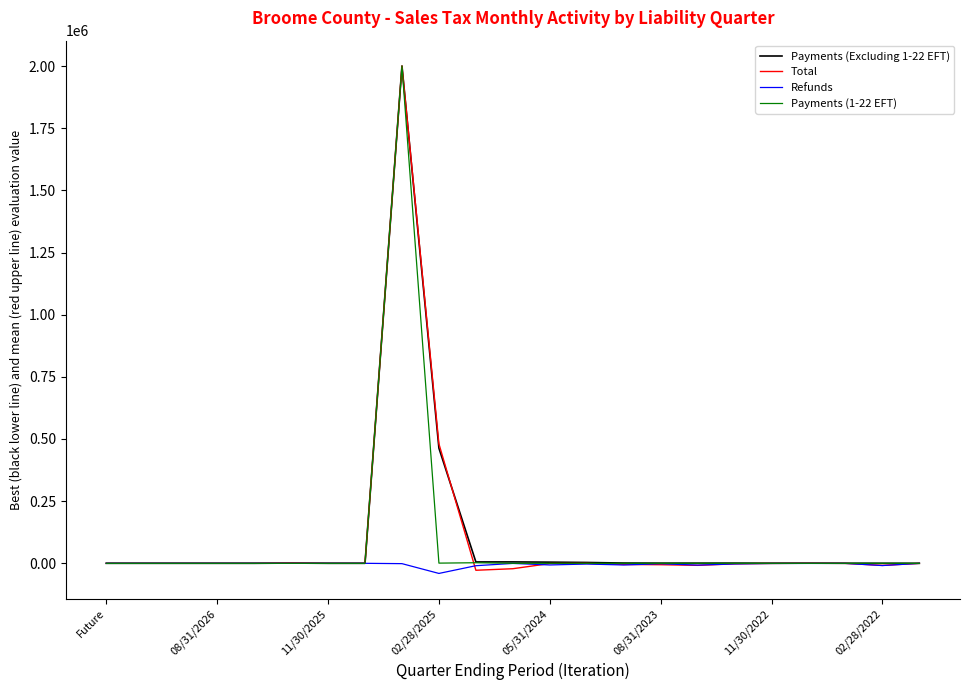

What is the minimum value shown in the chart?

-40707.5